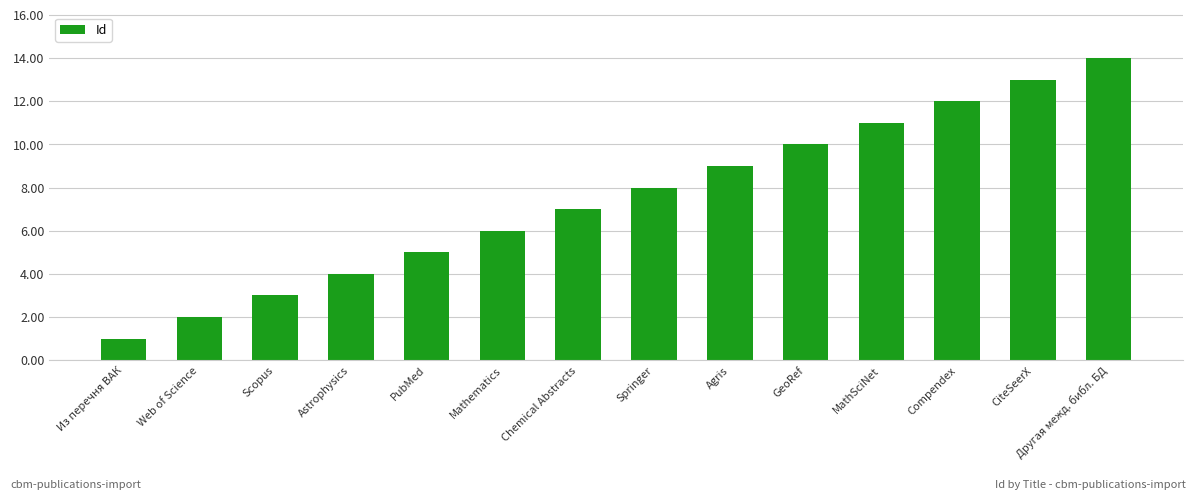

What is the maximum value shown in the chart?

14